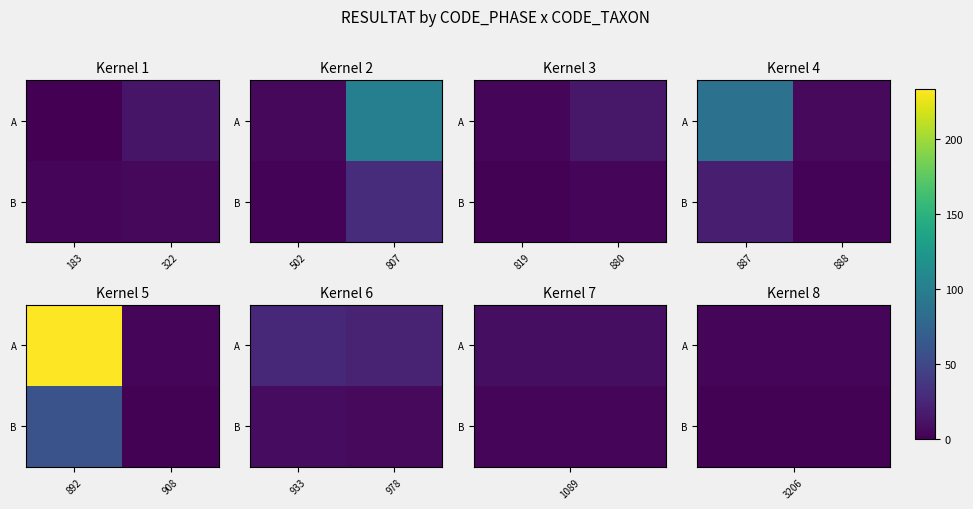

List the labels in order of B value, largest first.

933, 978